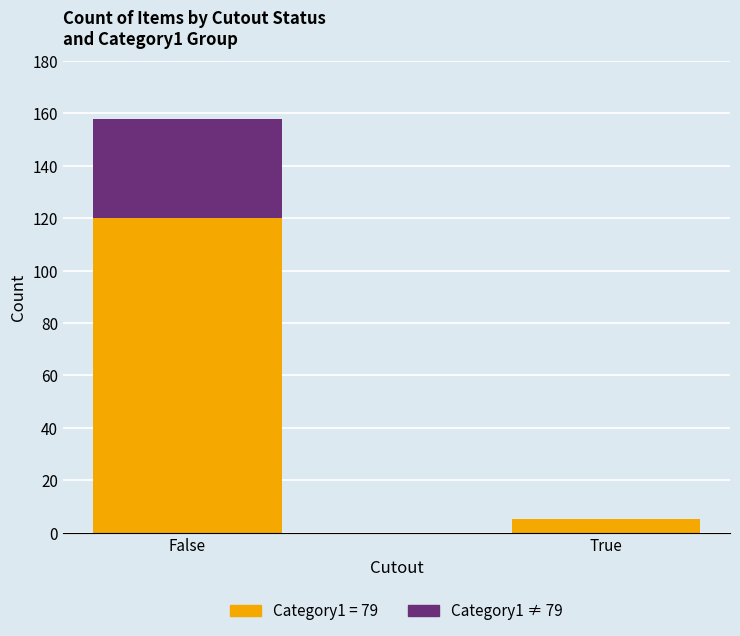

The Category1 = 79 series shows 120 at False. True or false?

True